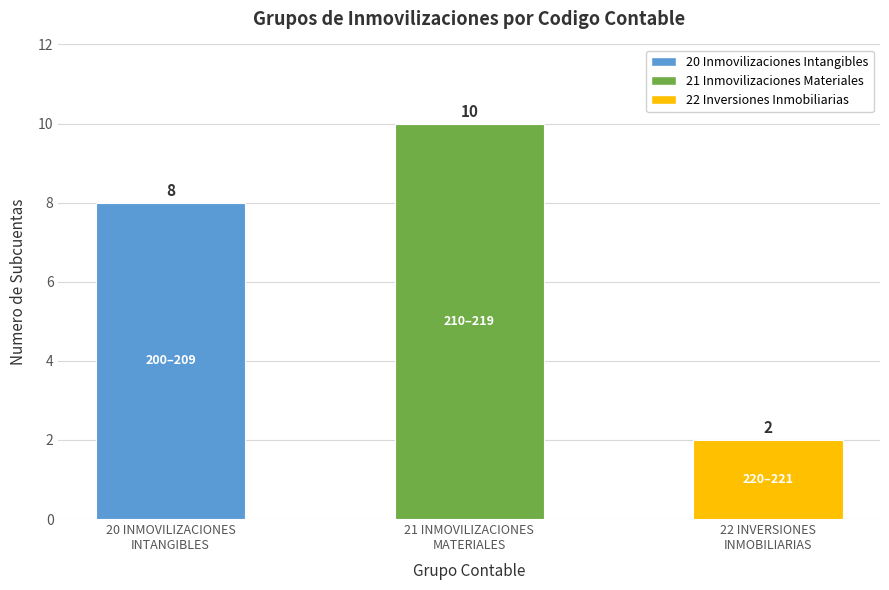

Is it true that the value at 20 INMOVILIZACIONES
INTANGIBLES is 14?

False